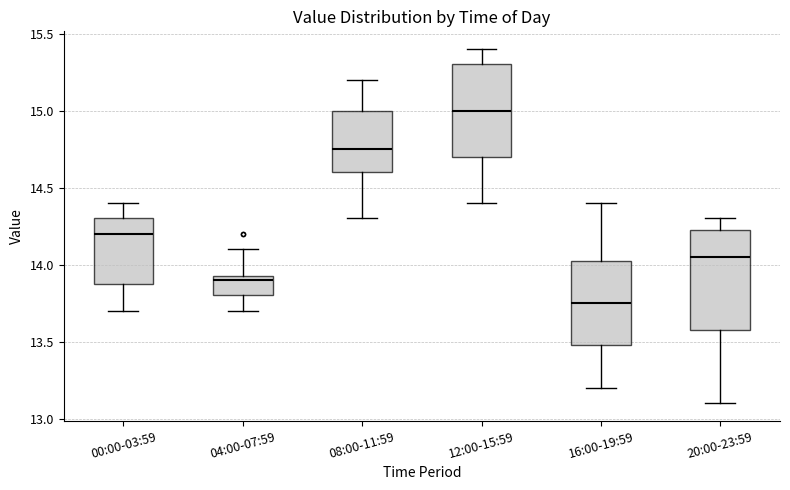

Where does the median line of the box for 08:00-11:59 sit on the y-axis? The values are not printed on the chart, so give them approximately, as read against the axis.

14.75